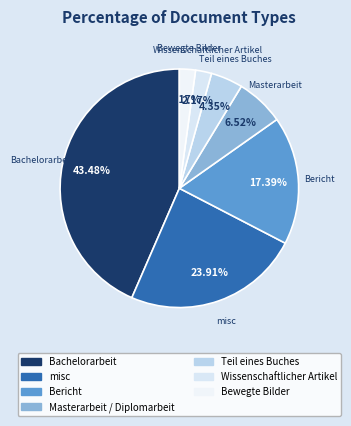

To the nearest percent, what is the difference between the Wissenschaftlicher Artikel and Teil eines Buches slice percentages?

2%